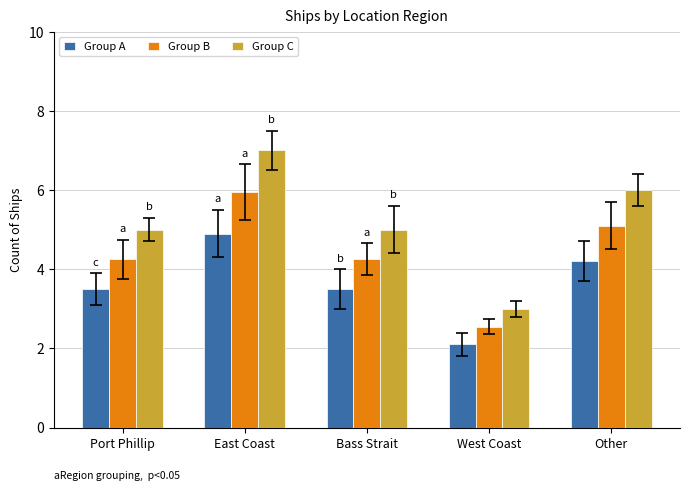

Where does the Group B series first go above 4?

Port Phillip